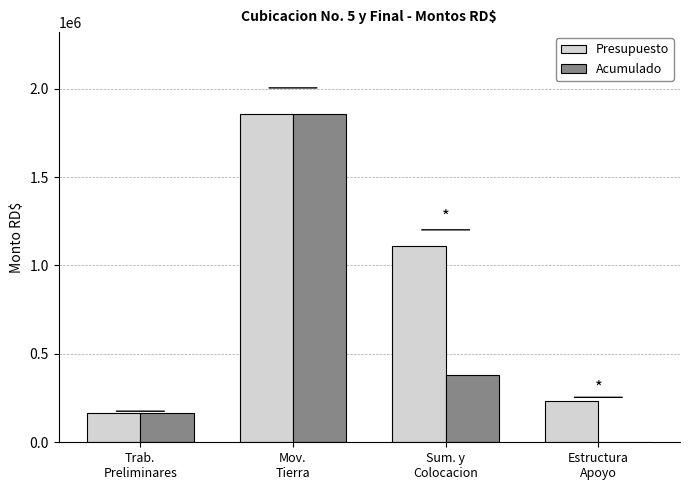

What is the greatest value displayed?

1856142.2